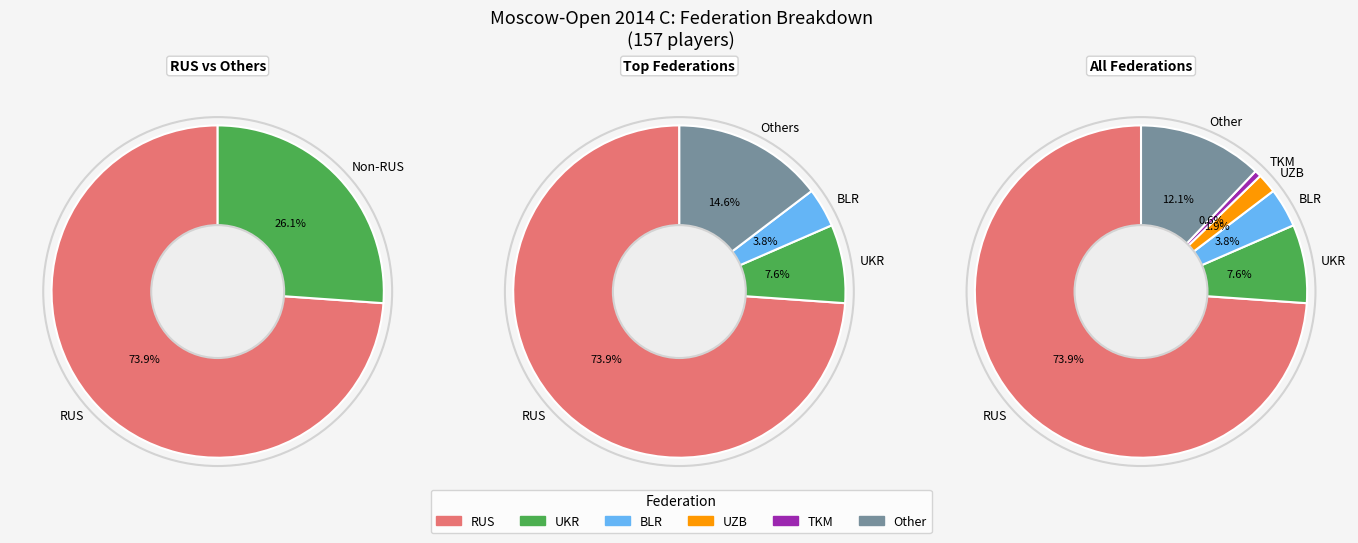

Which category has the smallest portion of the pie?

TKM